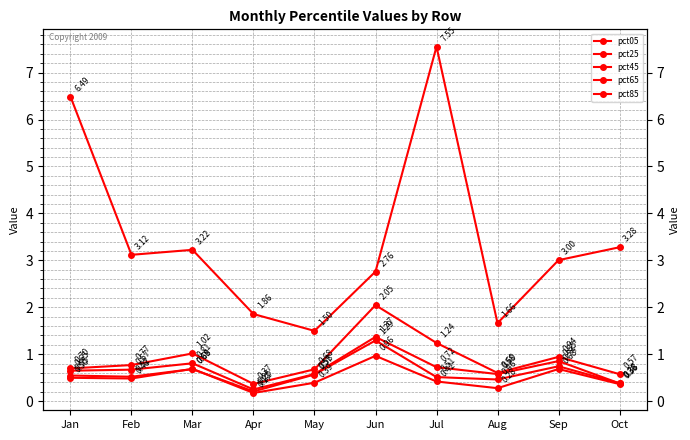

What is the total value across all series at May?

3.7